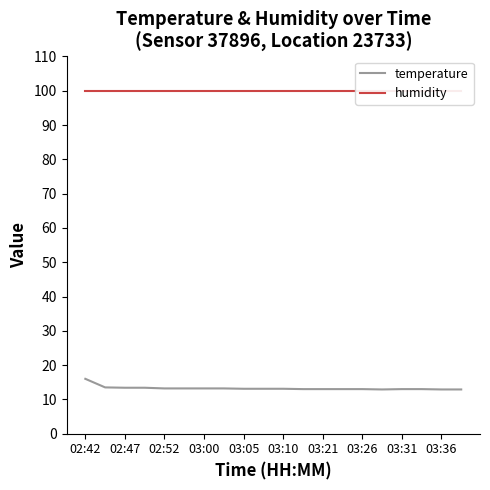

The temperature series shows 23.0 at 02:52. True or false?

False